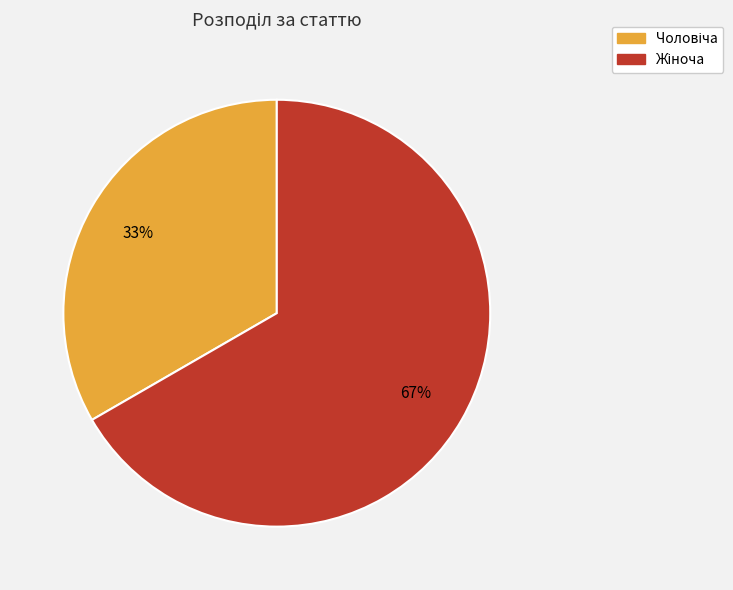

To the nearest percent, what is the average slice percentage?

50%